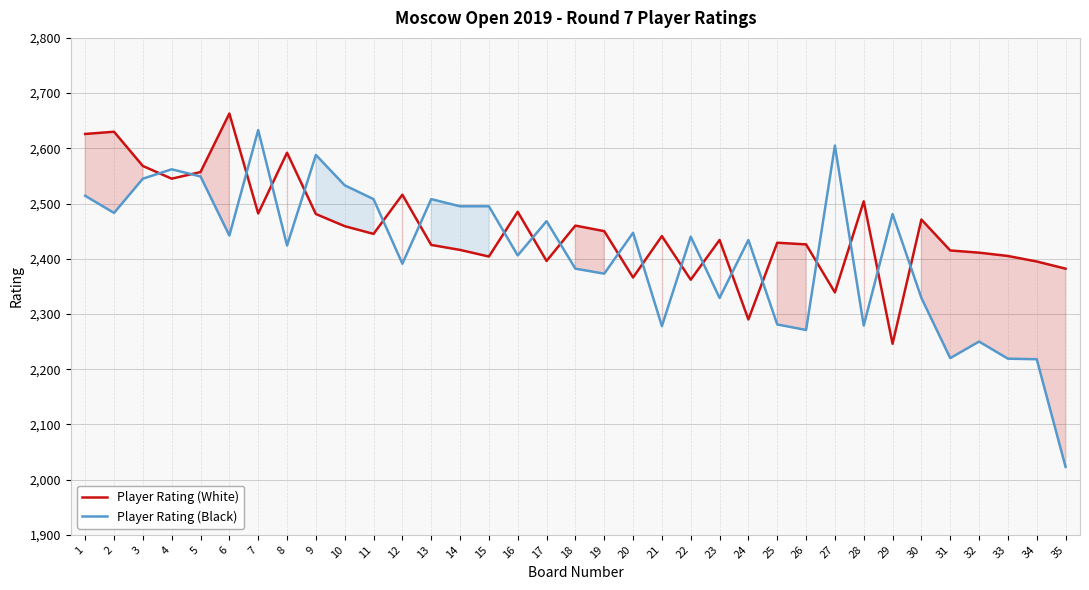

What is the difference between the maximum and minimum values in the Player Rating (White) series?

417